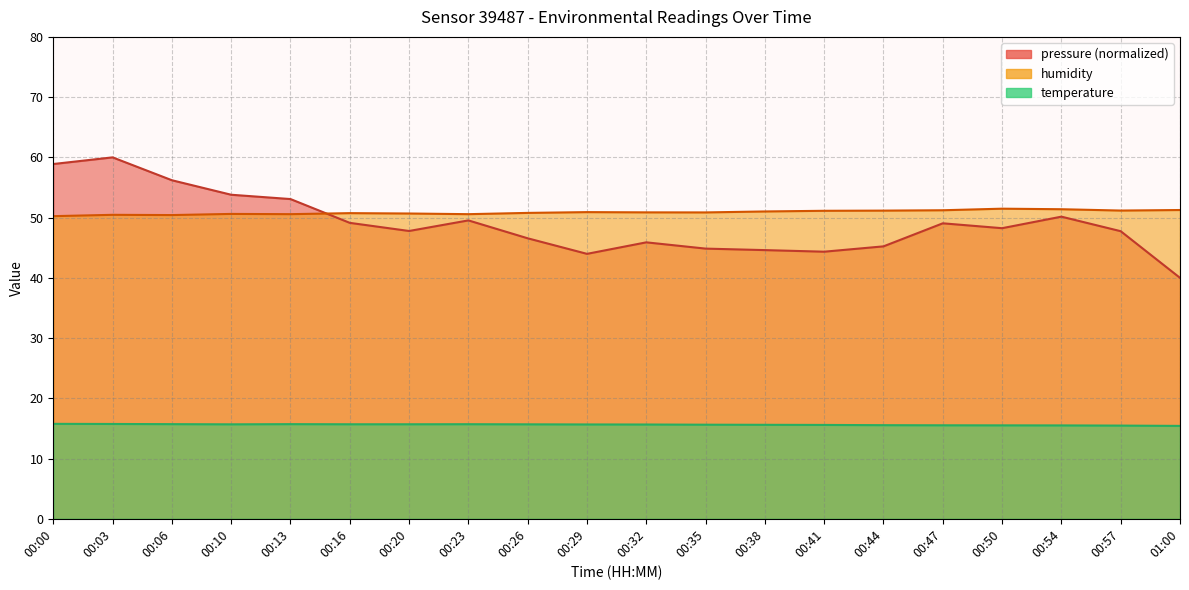

Which has a higher value, 01:00 or 00:20?

00:20